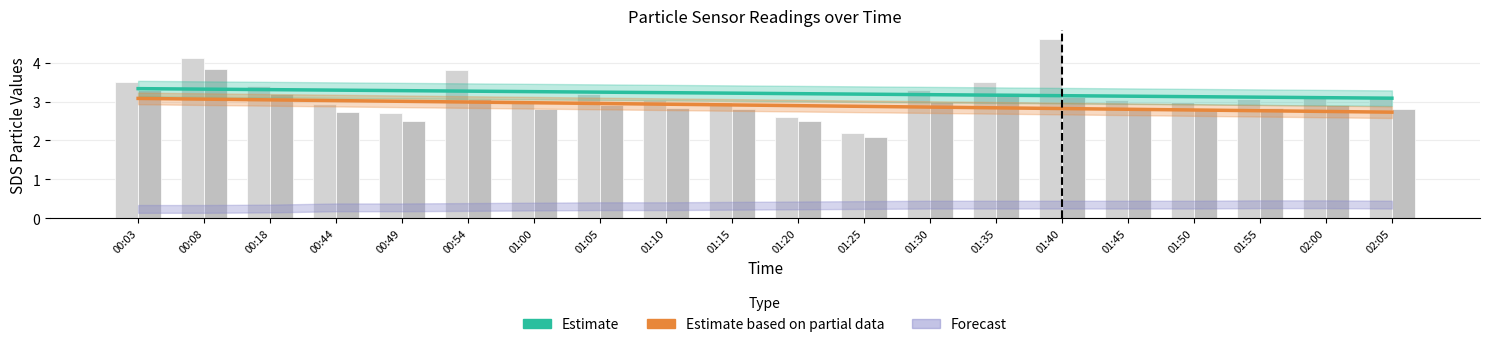

What position from the right is 01:55?

3